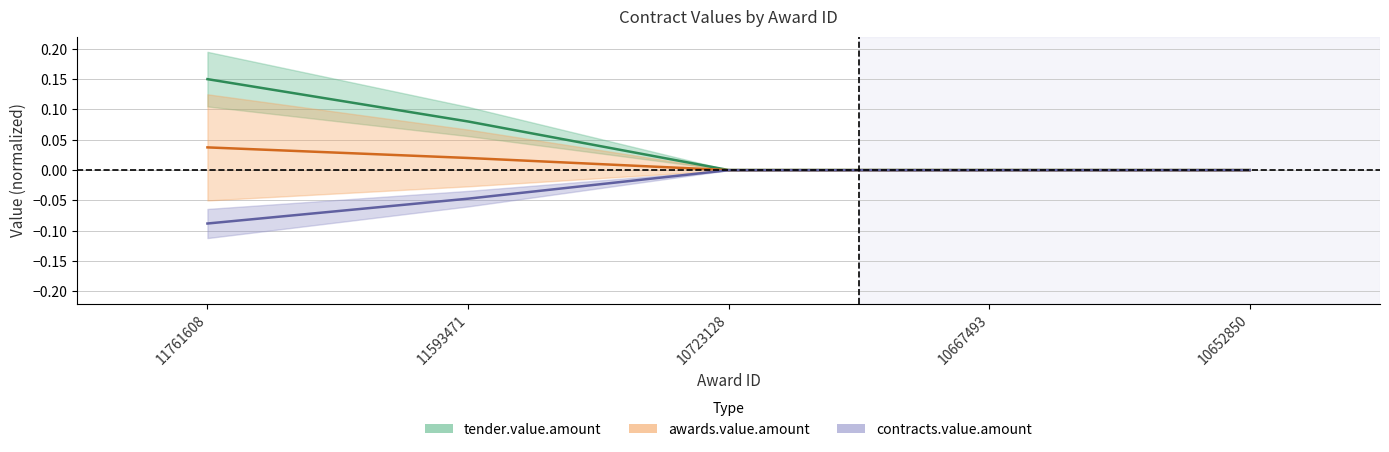

Rank the series by their average value, from lowest to highest.

contracts.value.amount, awards.value.amount, tender.value.amount